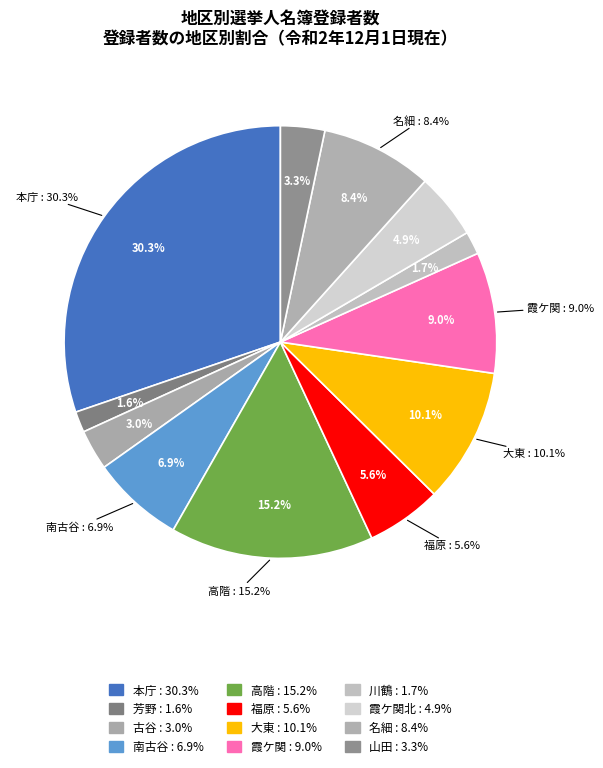

Is there any slice that represents more than half of the pie?

No